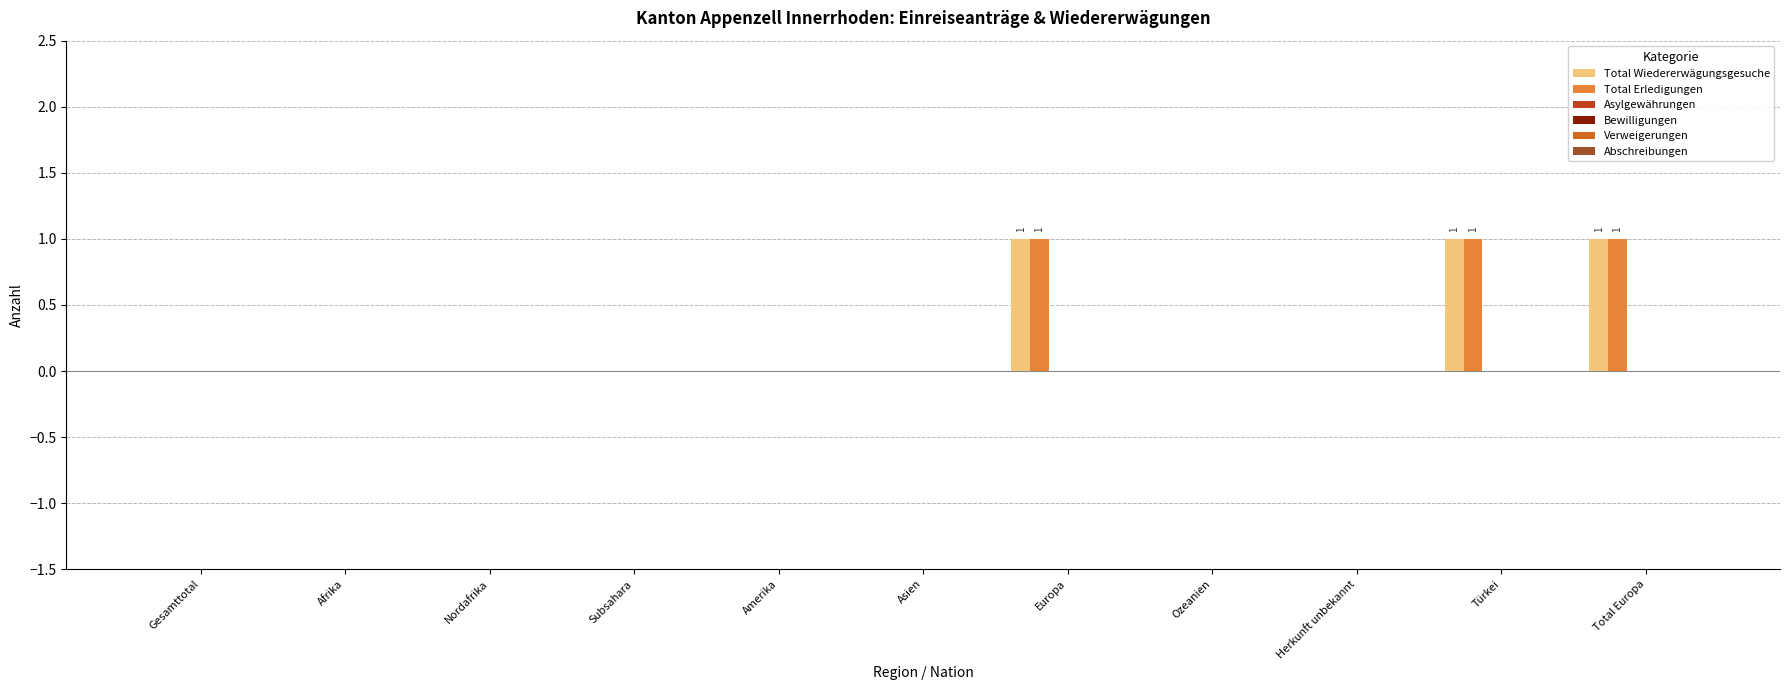

Count the number of categories in the chart.

11